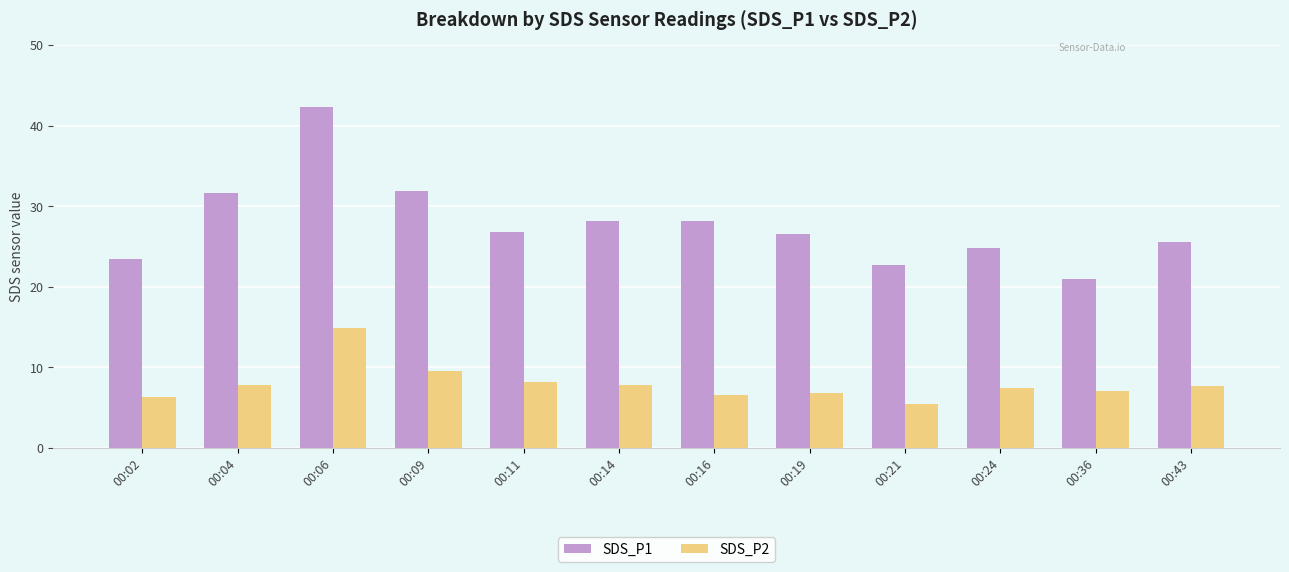

What is the average value of the SDS_P2 series?

8.0